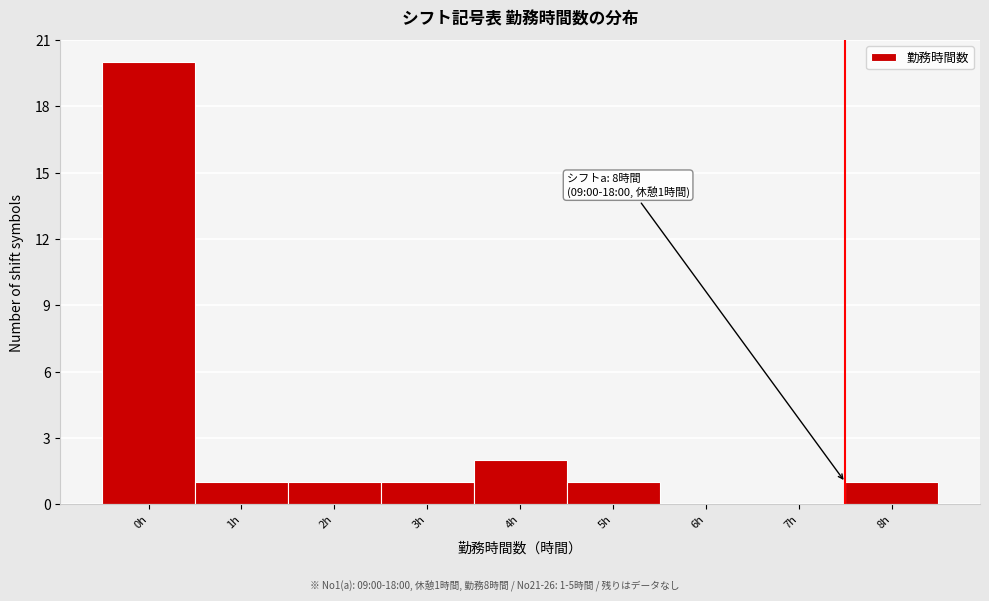

Reading left to right, extract all data points from this chart.

0h=20	1h=1	2h=1	3h=1	4h=2	5h=1	6h=0	7h=0	8h=1